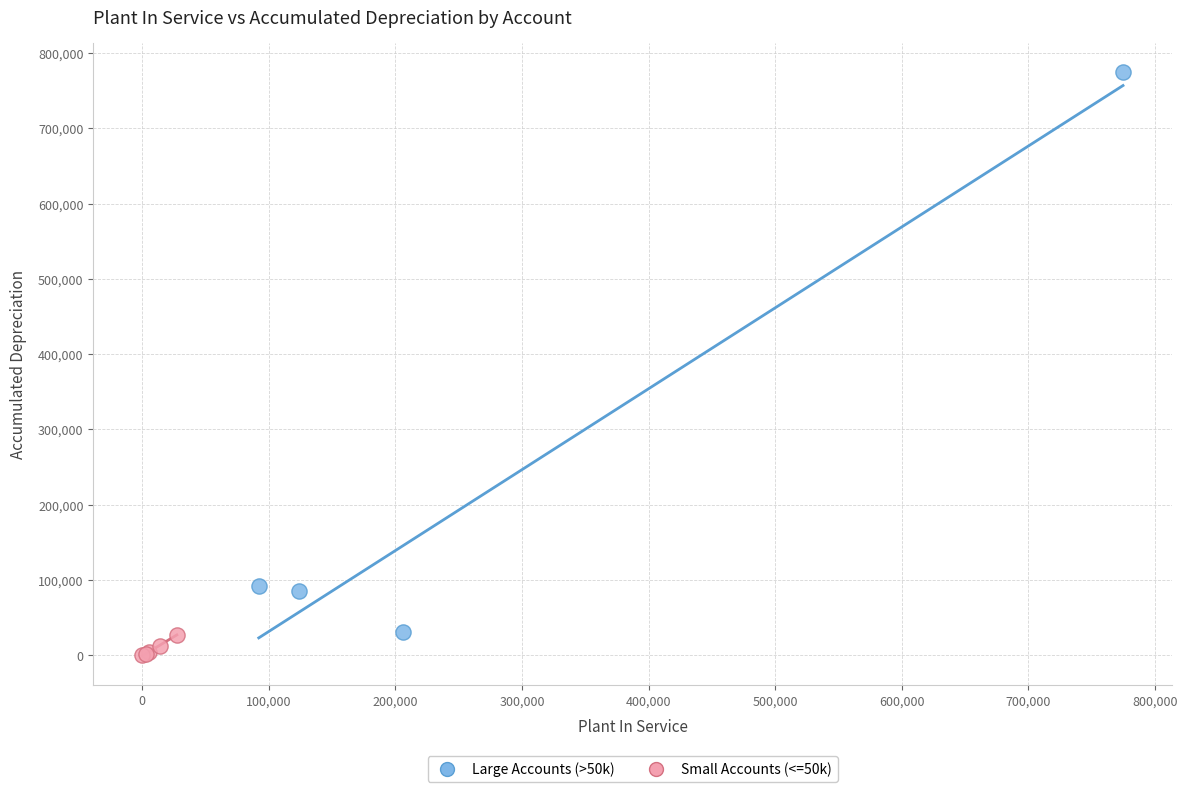

What are all the series names shown in the legend?

Large Accounts (>50k), Small Accounts (<=50k)